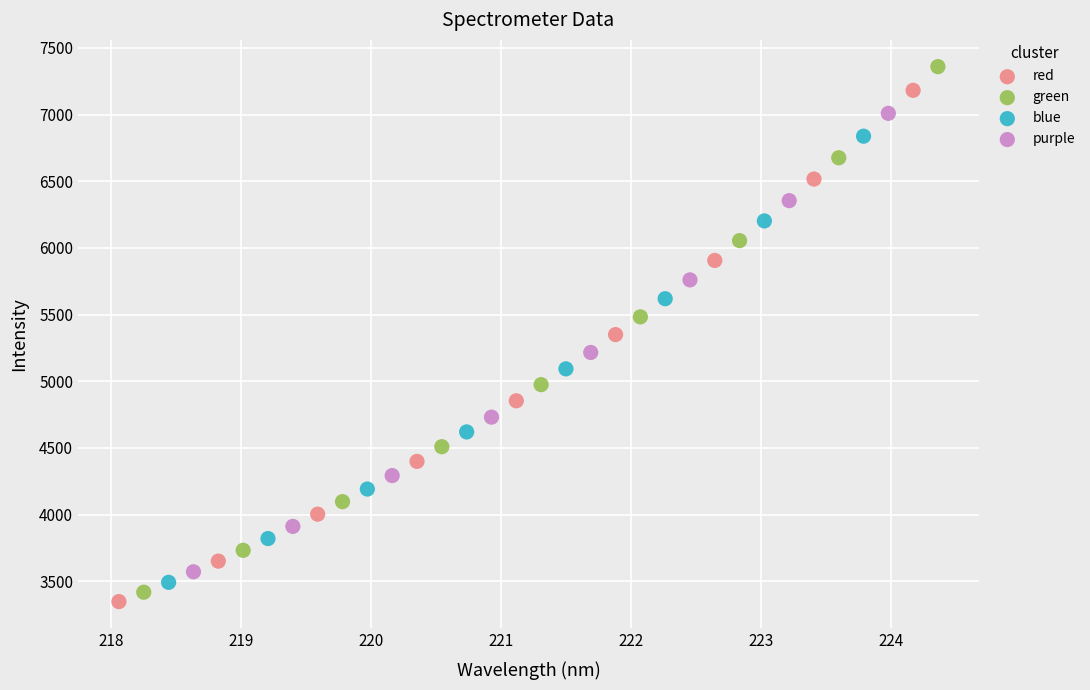

Which series has the largest Y range (max minus min)?

green